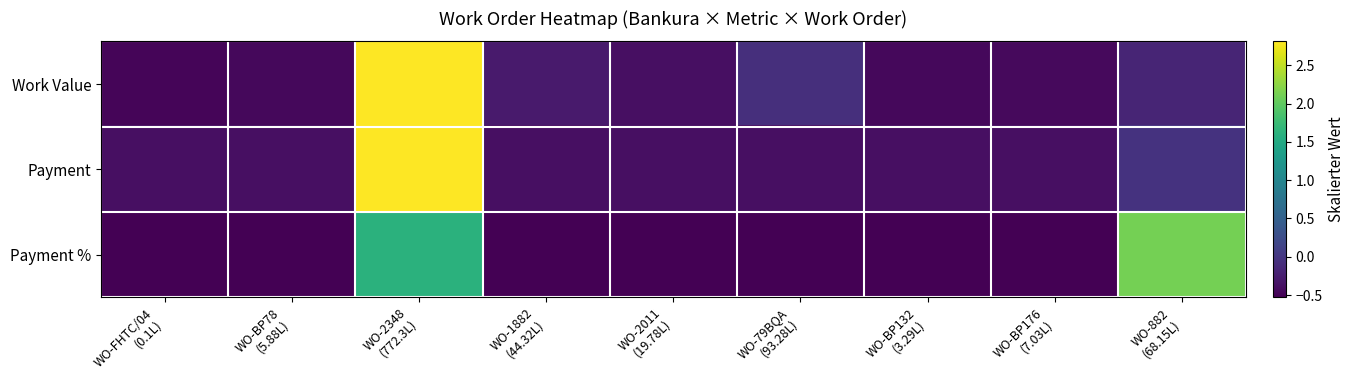

Reading left to right, what are all the values shown in this chart?

Work Value: WO-FHTC/04
(0.1L)=-0.5	WO-BP78
(5.88L)=-0.5	WO-2348
(772.3L)=2.8	WO-1882
(44.32L)=-0.3	WO-2011
(19.78L)=-0.4	WO-79BQA
(93.28L)=-0.1	WO-BP132
(3.29L)=-0.5	WO-BP176
(7.03L)=-0.4	WO-882
(68.15L)=-0.2
Payment: WO-FHTC/04
(0.1L)=-0.4	WO-BP78
(5.88L)=-0.4	WO-2348
(772.3L)=2.8	WO-1882
(44.32L)=-0.4	WO-2011
(19.78L)=-0.4	WO-79BQA
(93.28L)=-0.4	WO-BP132
(3.29L)=-0.4	WO-BP176
(7.03L)=-0.4	WO-882
(68.15L)=-0.0
Payment %: WO-FHTC/04
(0.1L)=-0.5	WO-BP78
(5.88L)=-0.5	WO-2348
(772.3L)=1.6	WO-1882
(44.32L)=-0.5	WO-2011
(19.78L)=-0.5	WO-79BQA
(93.28L)=-0.5	WO-BP132
(3.29L)=-0.5	WO-BP176
(7.03L)=-0.5	WO-882
(68.15L)=2.1